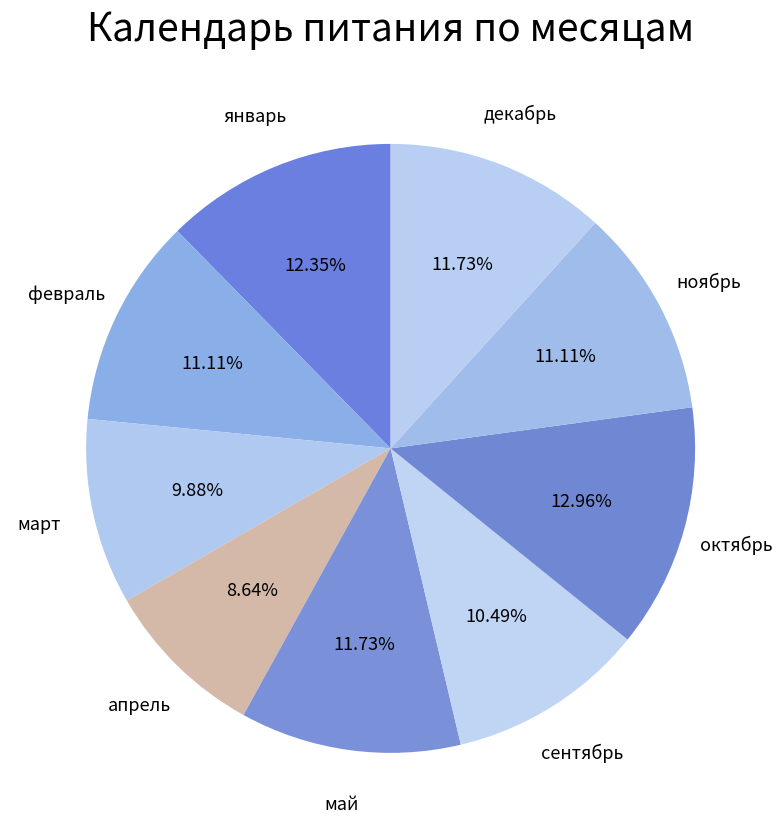

What is the largest slice in the pie chart?

октябрь